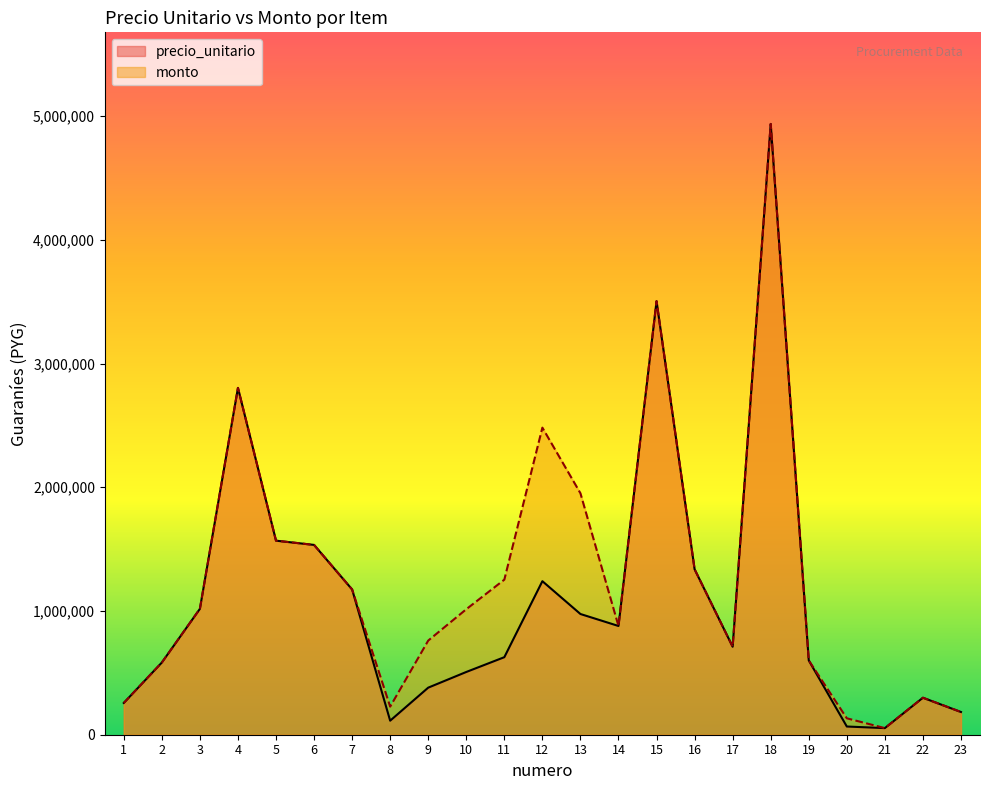

List the series in order of their overall mean, highest first.

monto, precio_unitario